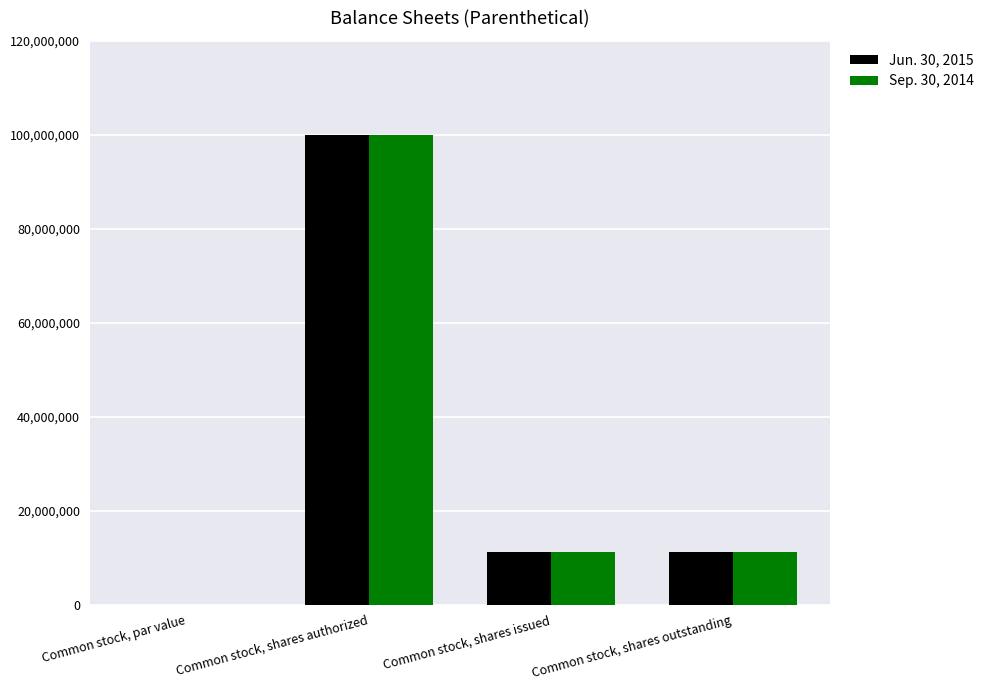

What is the total value across all series at Common stock, shares outstanding?

22300000.0